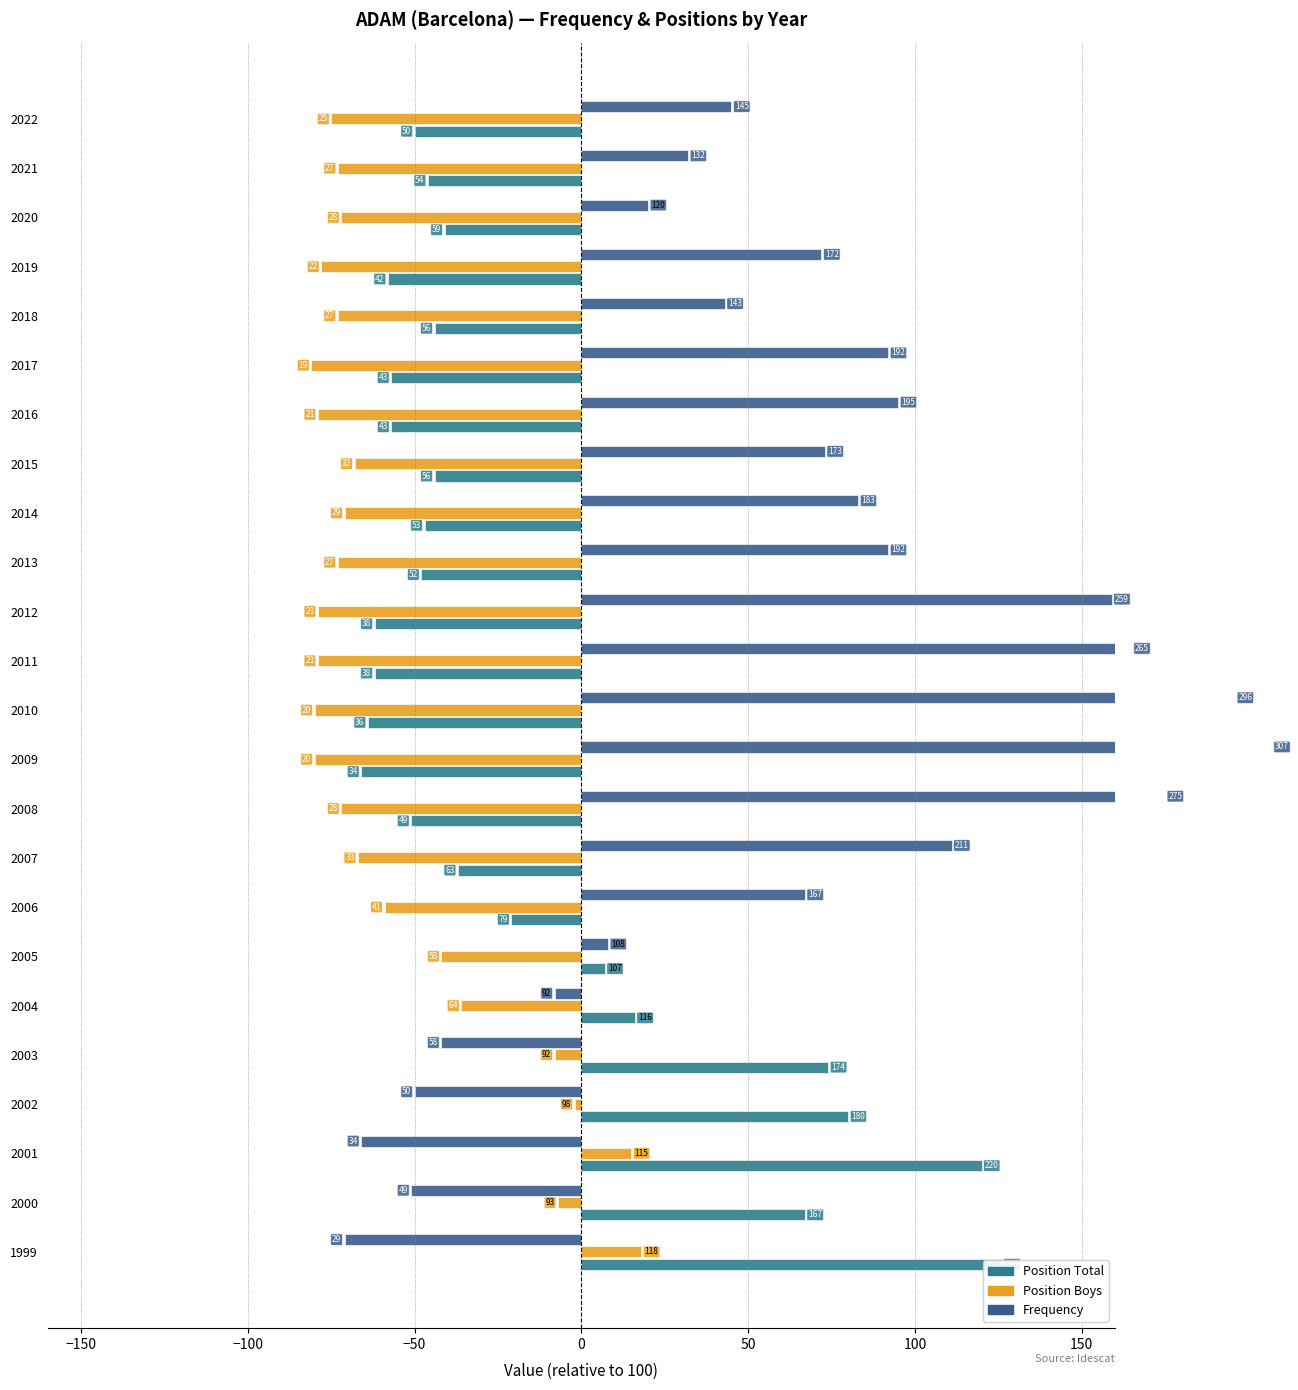

Which series has the largest range (max minus min)?

Frequency